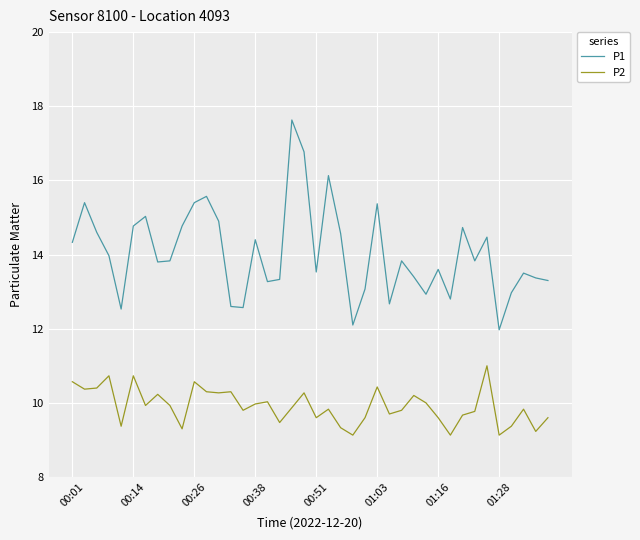

What is the minimum value shown in the chart?

9.1